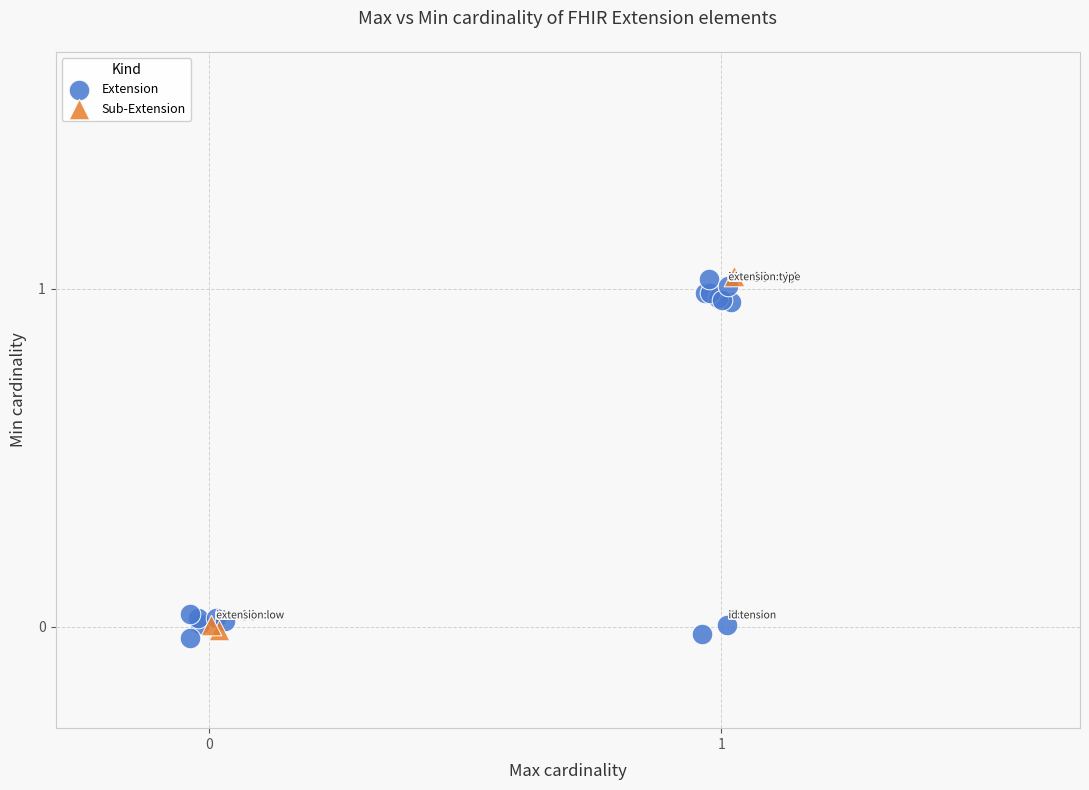

What are all the series names shown in the legend?

Extension, Sub-Extension